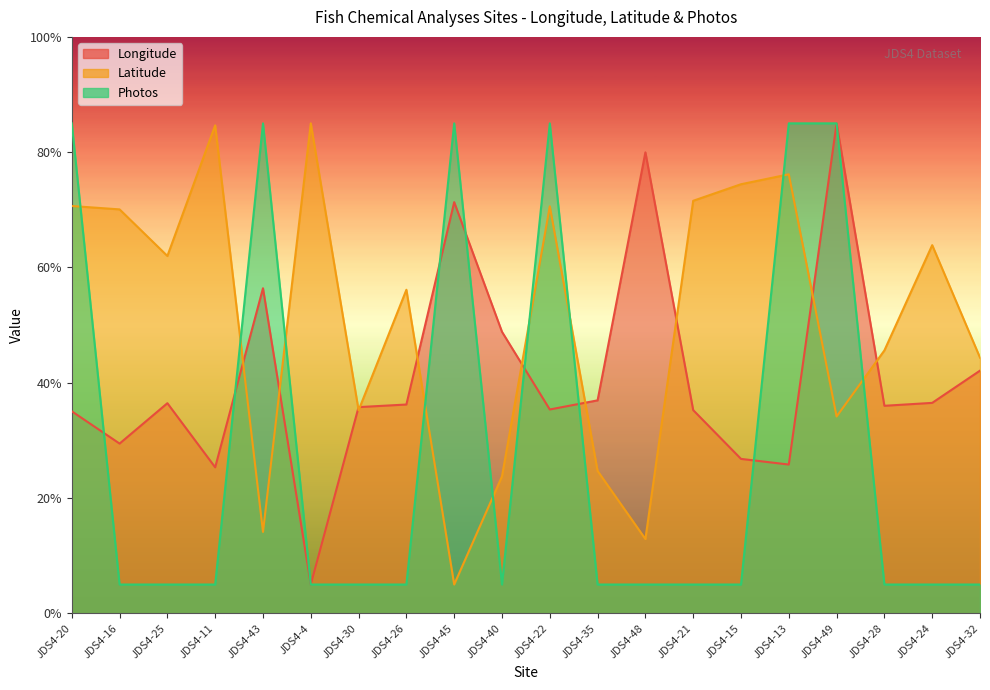

True or false: Latitude has more than 1 points higher than both neighbors.

True